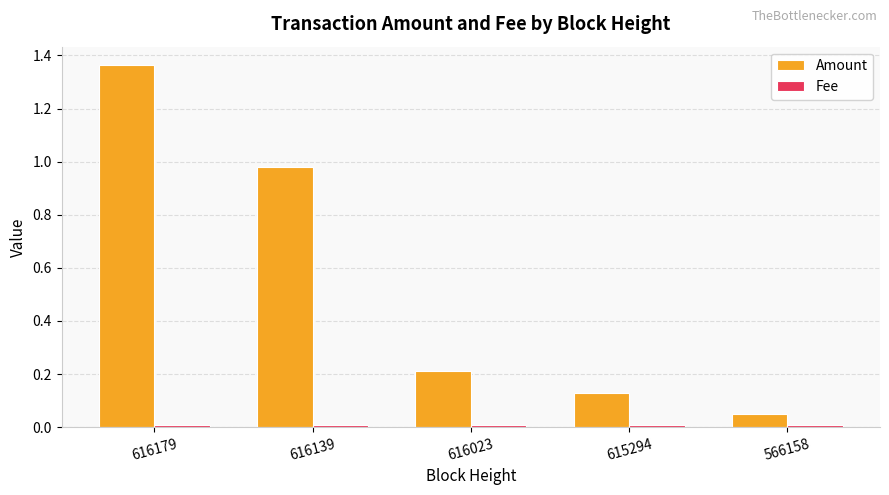

Which series has the widest spread of values?

Amount